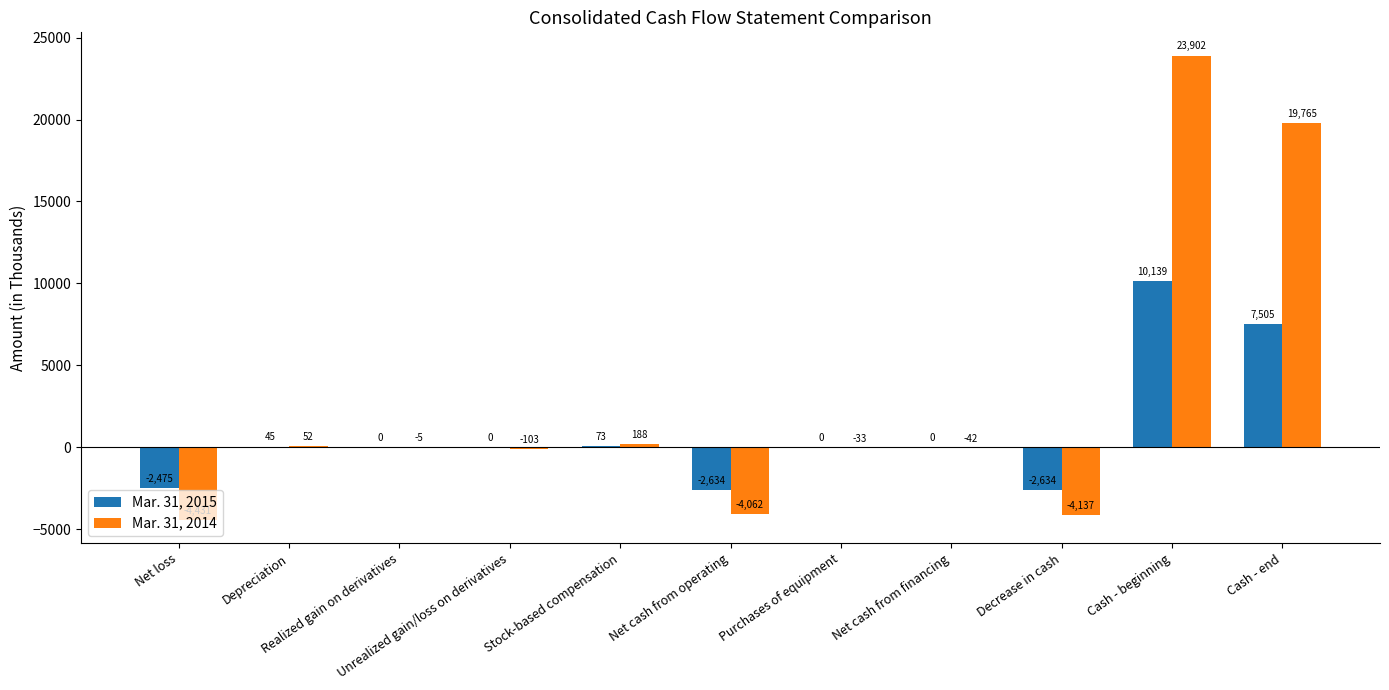

Which series has the largest total across all categories?

Mar. 31, 2014